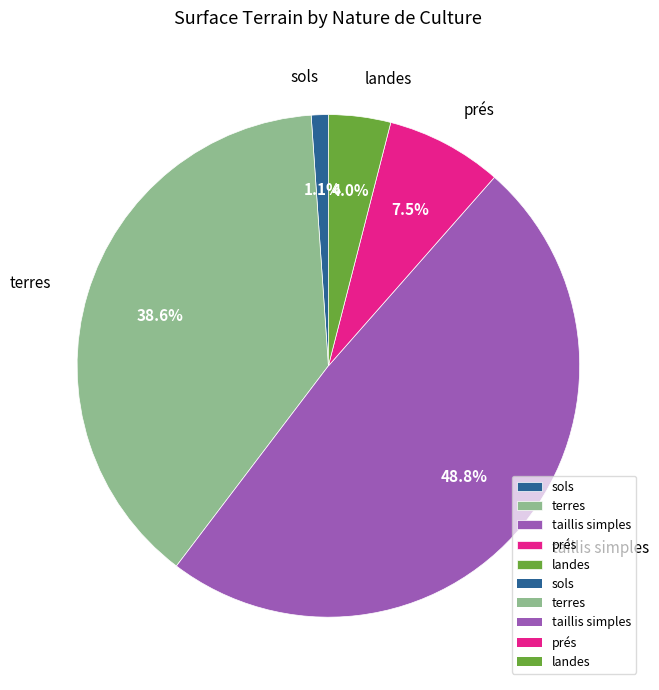

Is there a majority slice in this chart?

No